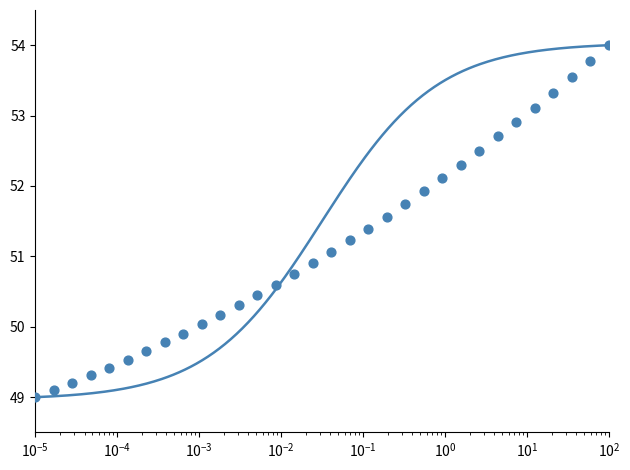

Between 218.8244 and 222.8355, which is larger?

222.8355